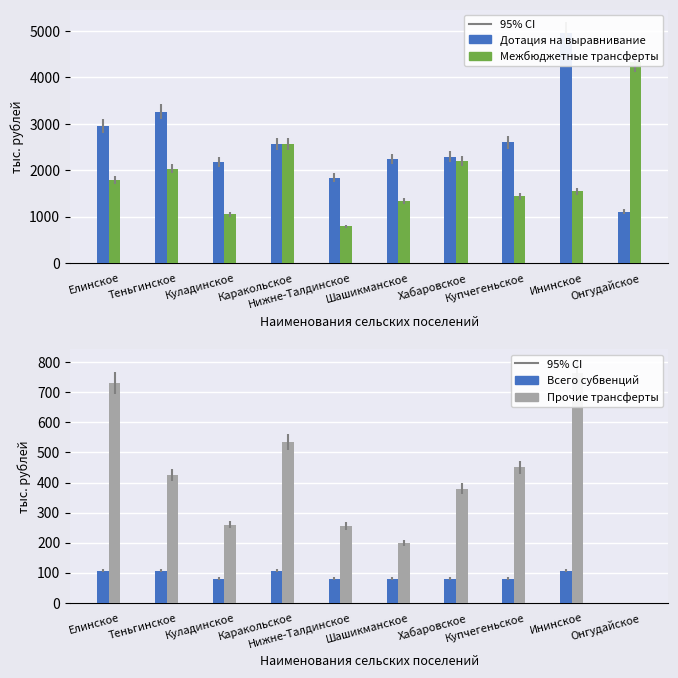

What is the lowest value of the Межбюджетные трансферты series?

789.1